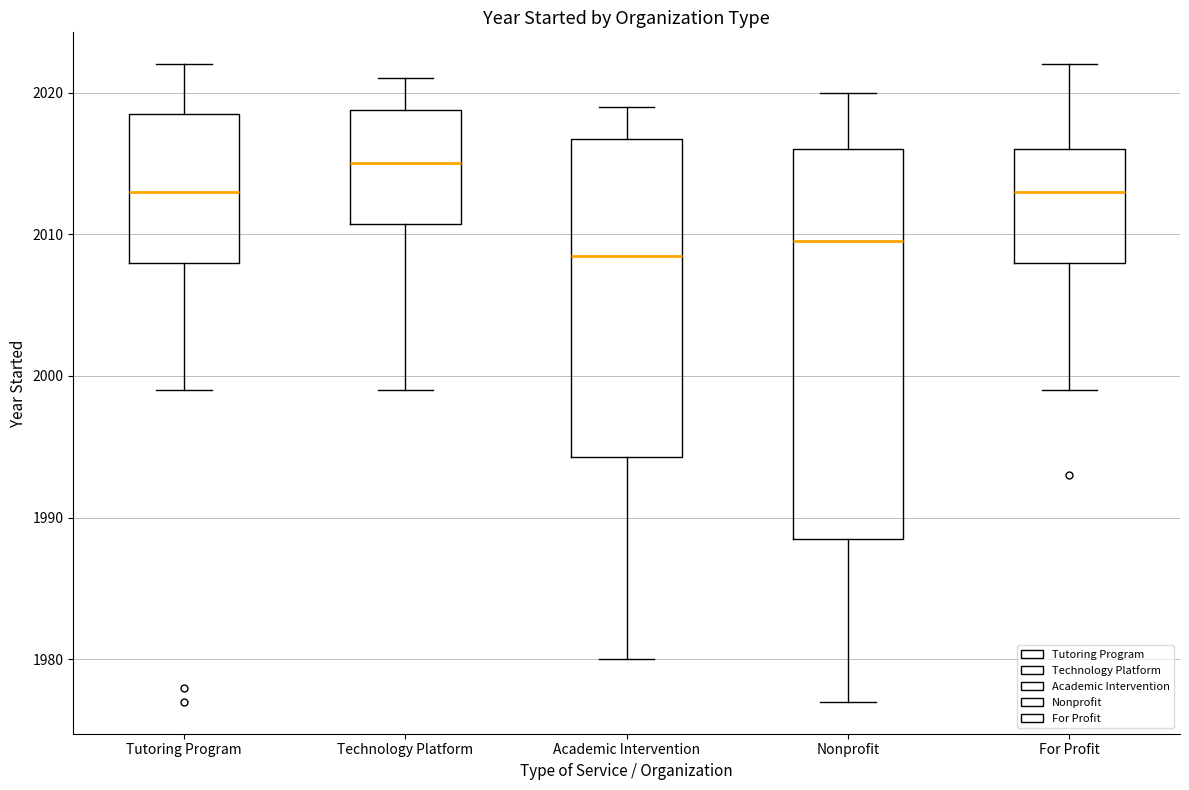

Comparing the boxes themselves (not the whiskers), which one is the tallest?

Nonprofit